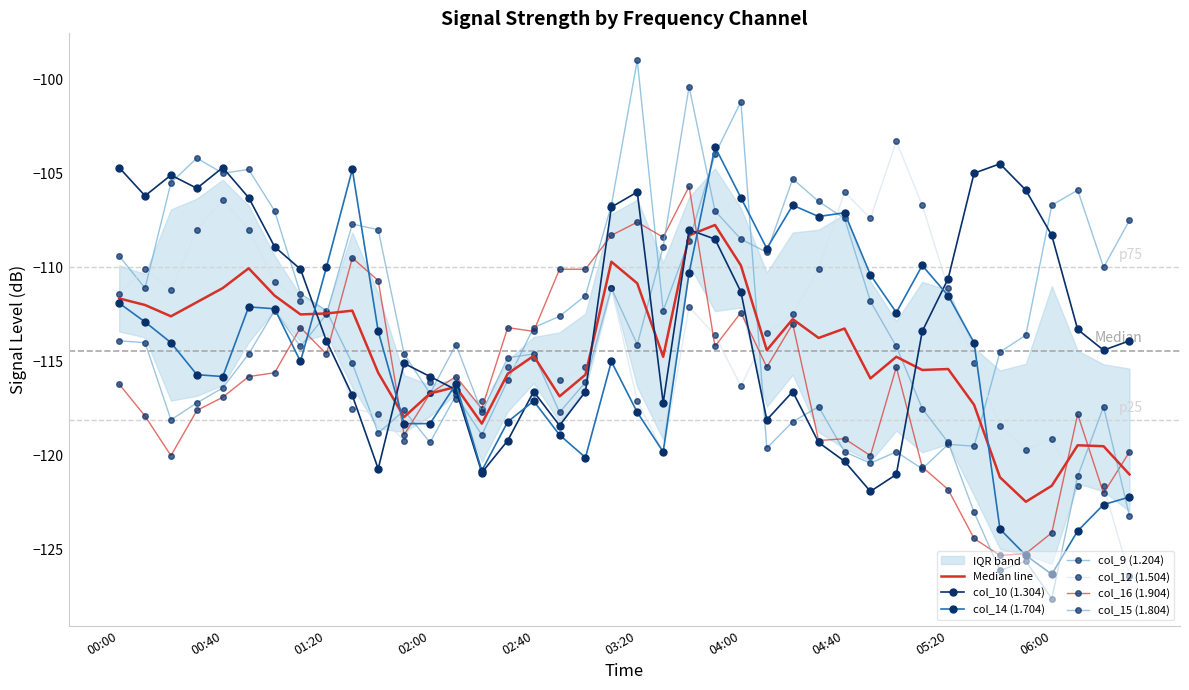

Where is col_12 (1.504) nearest to the value -114?

2015/02/08 03:50